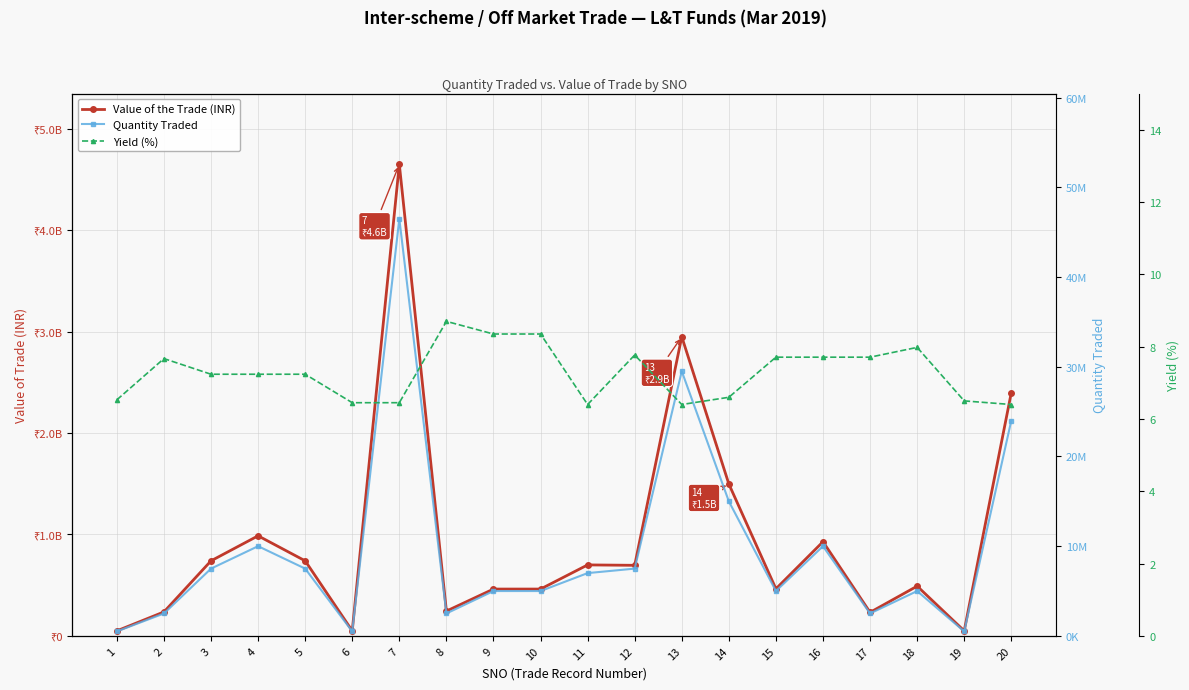

Reading left to right, what are all the values shown in this chart?

Value of the Trade (INR): 1=49750800.0	2=236483250.0	3=739877250.0	4=986503000.0	5=739877250.0	6=49823900.0	7=4648358550.0	8=244635500.0	9=461760000.0	10=461760000.0	11=699754300.0	12=695789250.0	13=2948964550.0	14=1497562500.0	15=464118500.0	16=928237000.0	17=232059250.0	18=490456500.0	19=49760750.0	20=2397897600.0
Quantity Traded: 1=500000.0	2=2500000.0	3=7500000.0	4=10000000.0	5=7500000.0	6=500000.0	7=46500000.0	8=2500000.0	9=5000000.0	10=5000000.0	11=7000000.0	12=7500000.0	13=29500000.0	14=15000000.0	15=5000000.0	16=10000000.0	17=2500000.0	18=5000000.0	19=500000.0	20=24000000.0
Yield (%): 1=6.5	2=7.7	3=7.2	4=7.2	5=7.2	6=6.5	7=6.5	8=8.7	9=8.3	10=8.3	11=6.4	12=7.8	13=6.4	14=6.6	15=7.7	16=7.7	17=7.7	18=8.0	19=6.5	20=6.4